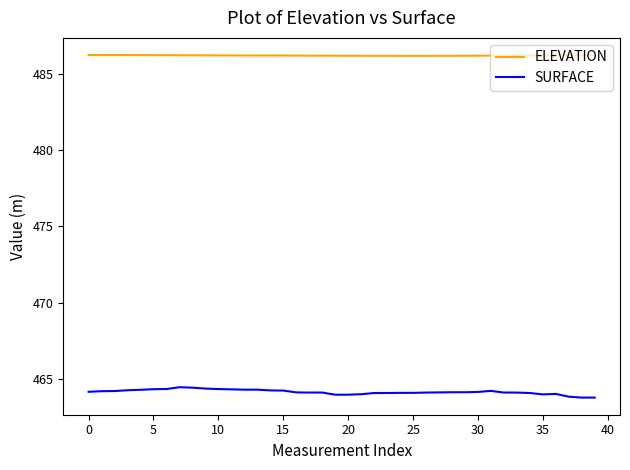

What are all the series names shown in the legend?

ELEVATION, SURFACE